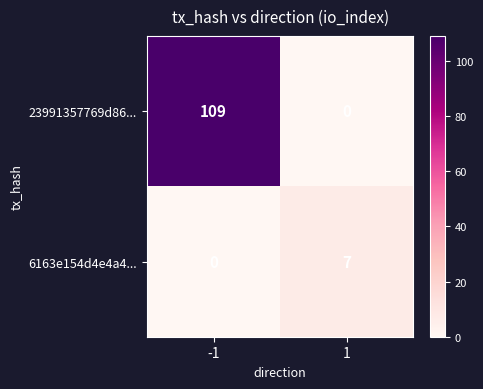

Reading right to left, what are all the values shown in this chart?

23991357769d86...: 1=0	-1=109
6163e154d4e4a4...: 1=7	-1=0